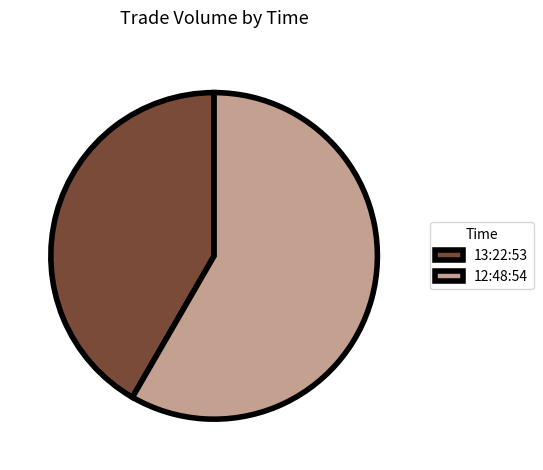

True or false: 13:22:53 accounts for 53% of the total.

False